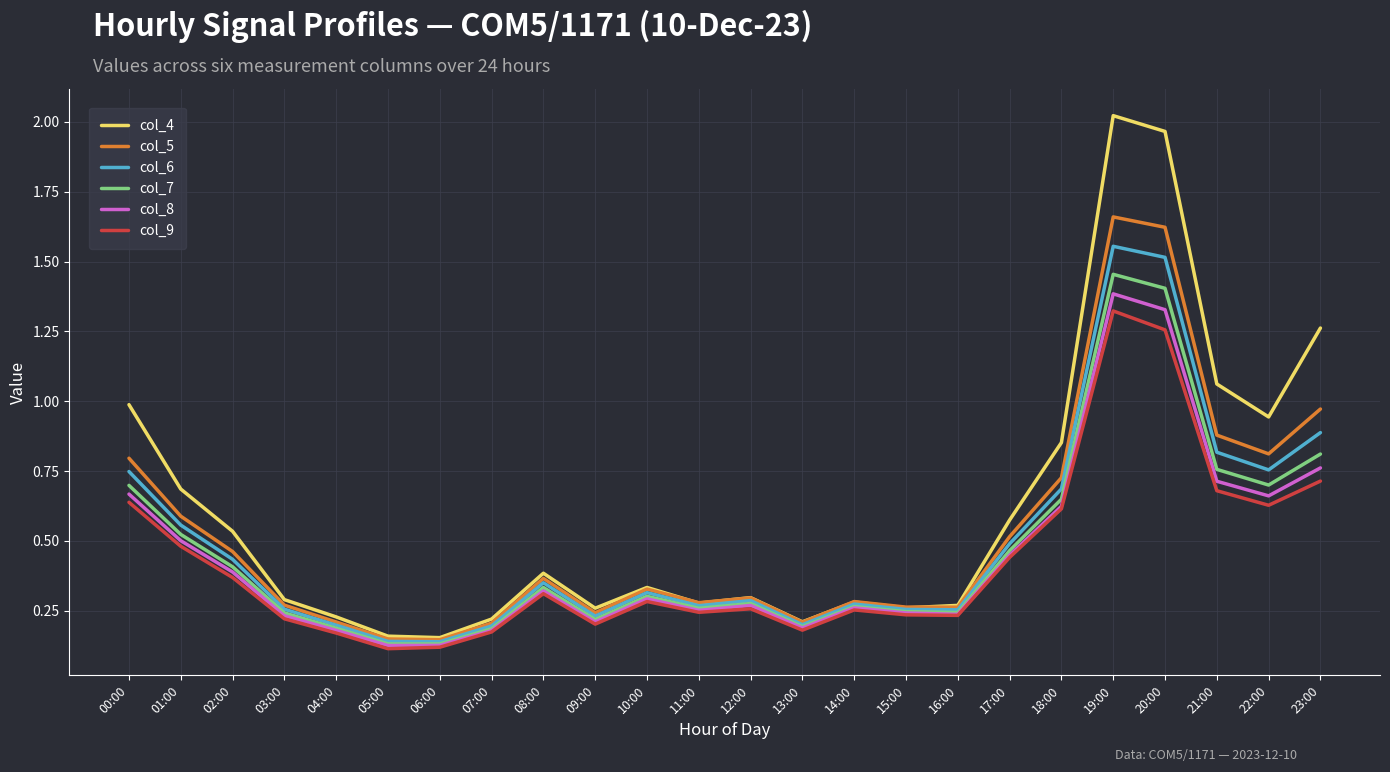

At which category does col_7 reach its first local peak?

08:00